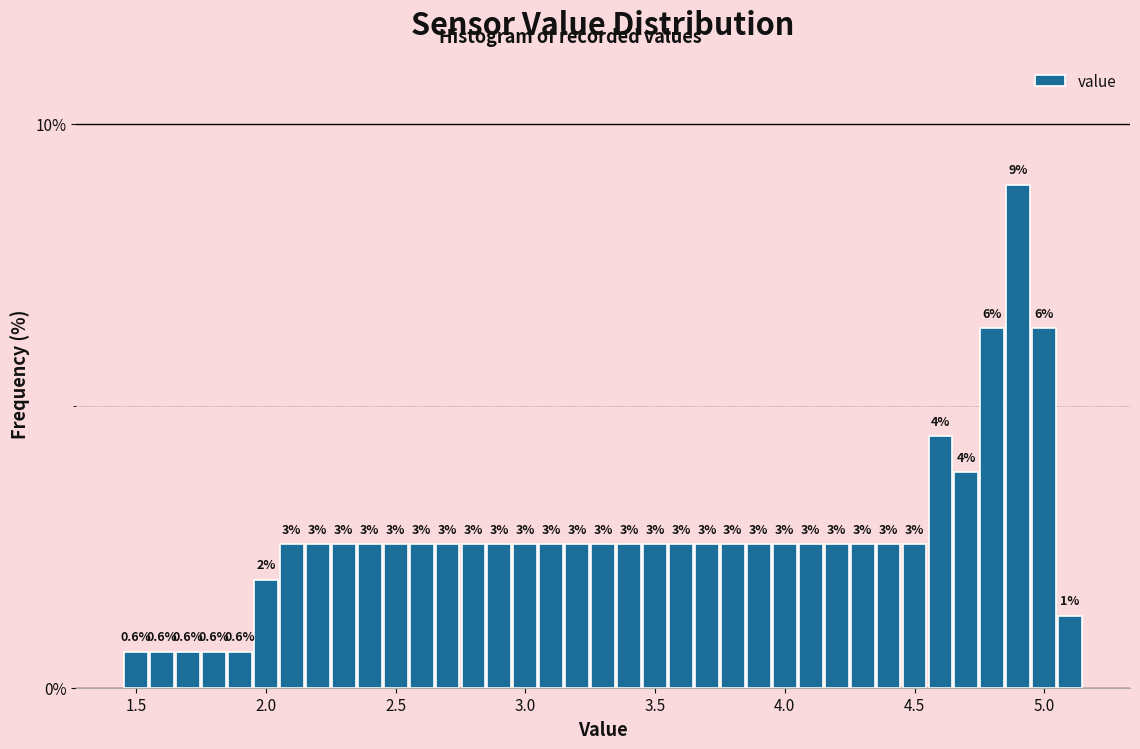

Around what value on the x-axis is the tallest bar? Give the approximate position of its centre, as read against the axis.

4.90